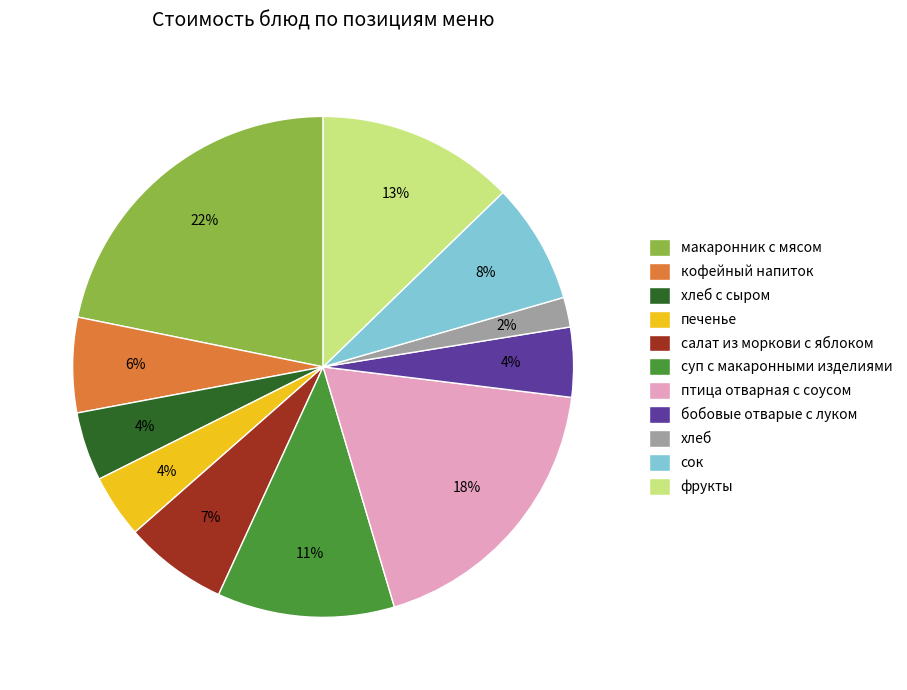

True or false: хлеб accounts for 2% of the total.

True